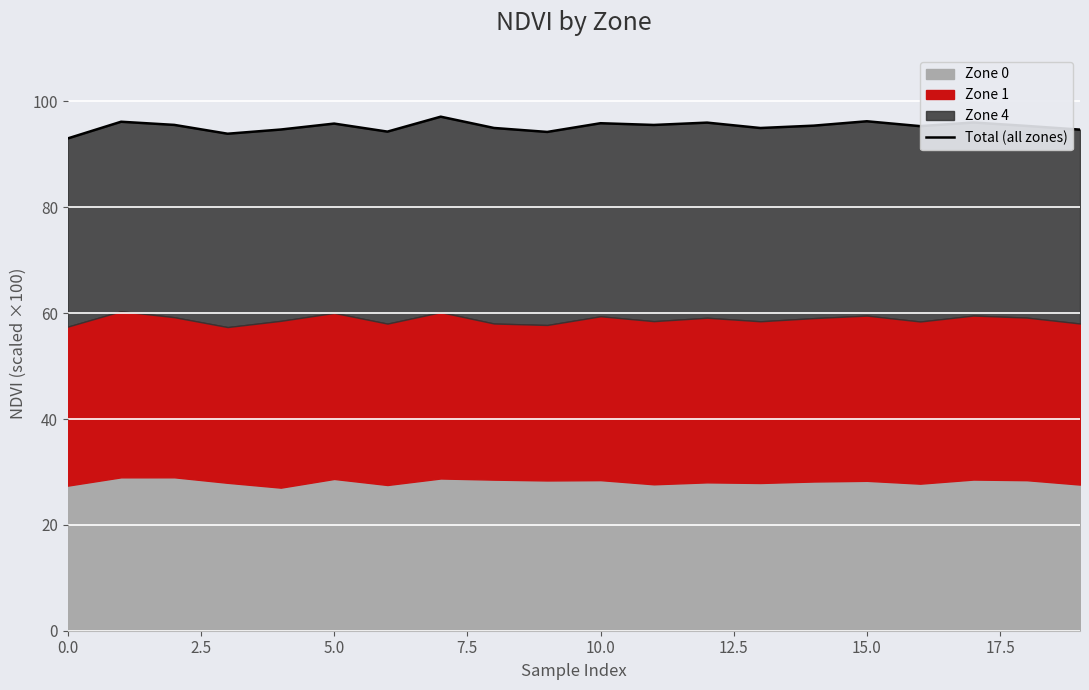

True or false: there are more than 0 points higher than both neighbors.

True